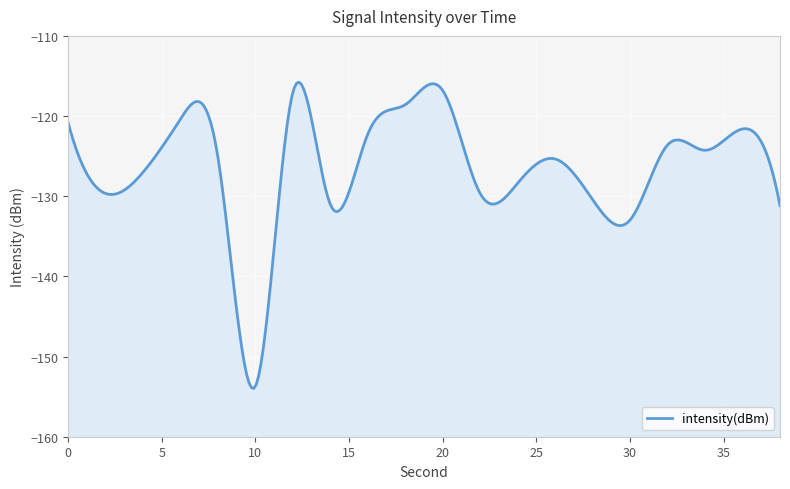

Rank the categories by value from highest to lowest.

20, 12, 18, 6, 0, 36, 16, 32, 34, 8, 26, 4, 24, 2, 22, 28, 14, 38, 30, 10